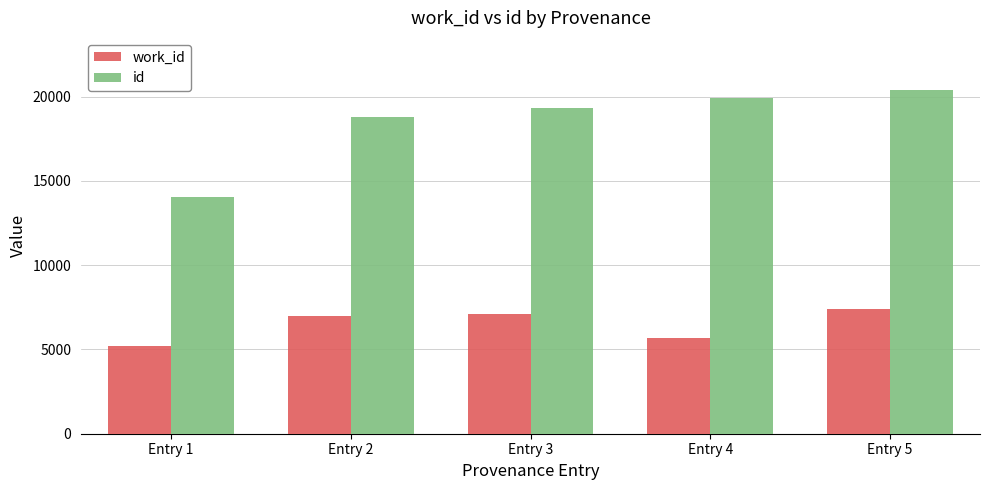

True or false: work_id has a value of 7135 at Entry 3.

True